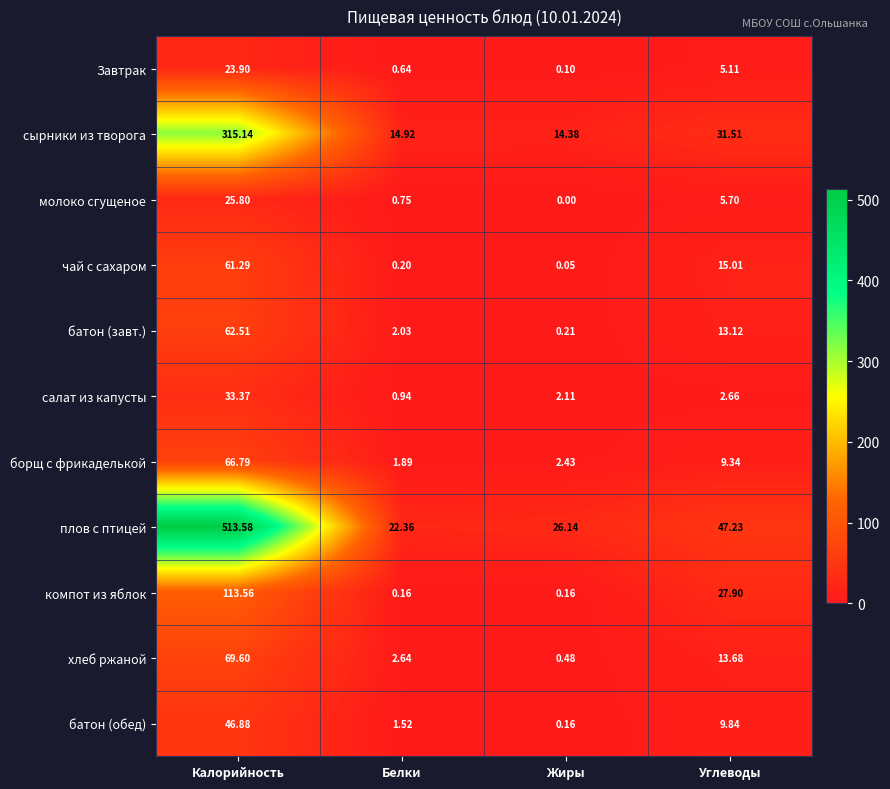

Rank the series by their maximum value, from highest to lowest.

плов с птицей, сырники из творога, компот из яблок, хлеб ржаной, борщ с фрикаделькой, батон (завт.), чай с сахаром, батон (обед), салат из капусты, молоко сгущеное, Завтрак